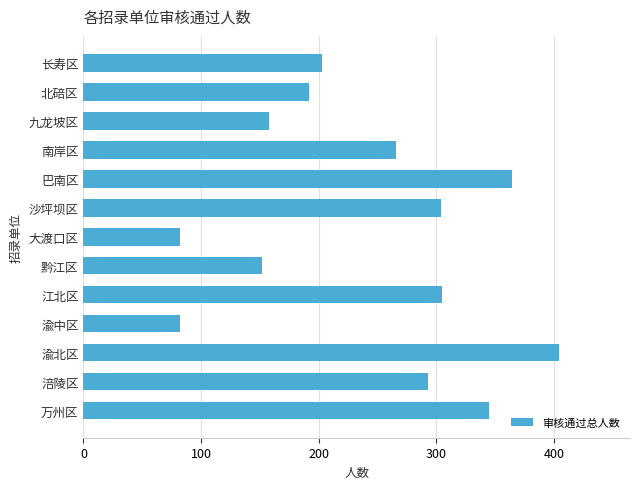

What is the change in value from 渝北区 to 沙坪坝区?

-100